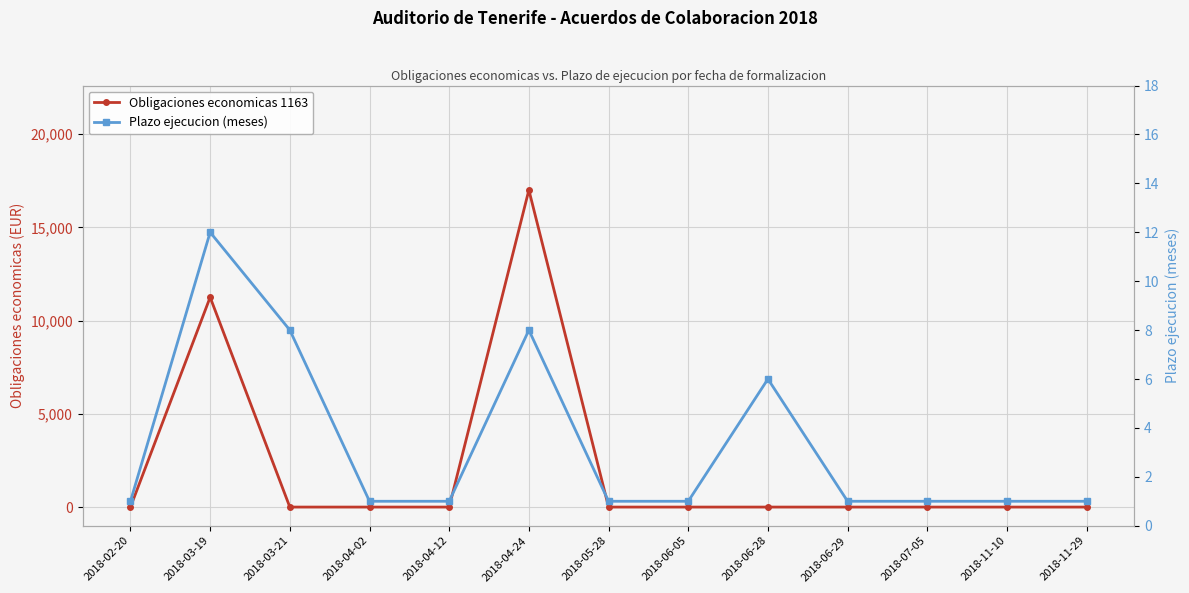

What is the value of the Plazo ejecucion (meses) point at the 3rd from the left?

8